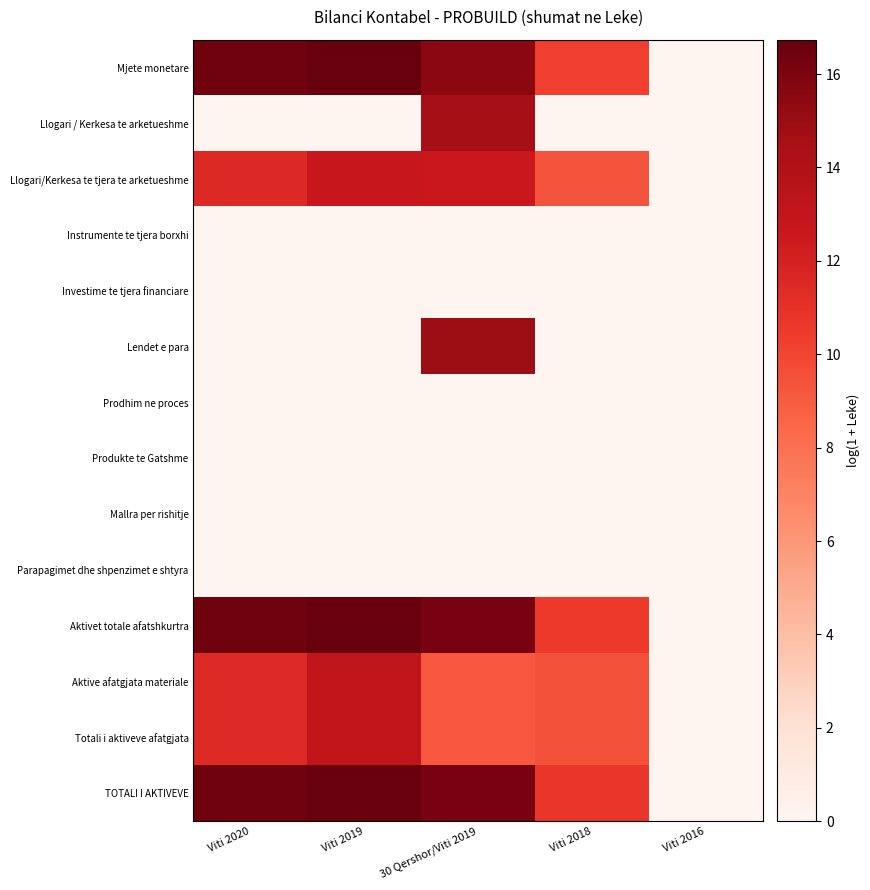

What is the spread (max minus min) of values at Viti 2018?

10.8